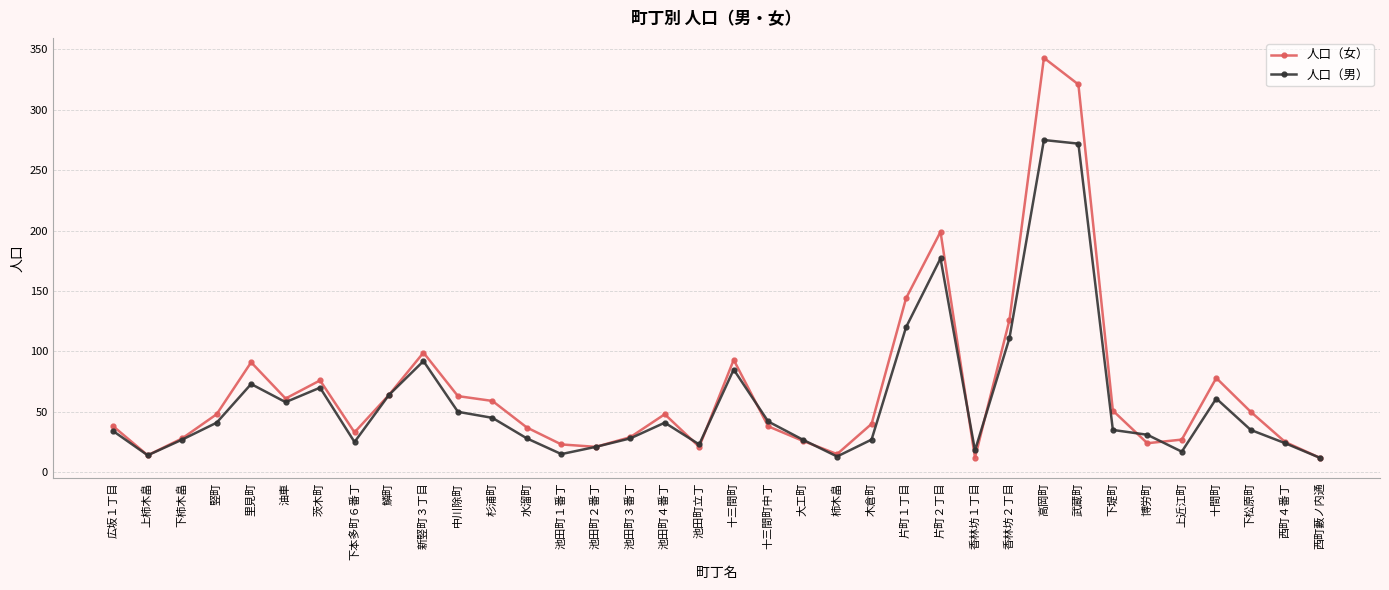

Which category has the highest value in the 人口（男） series?

高岡町